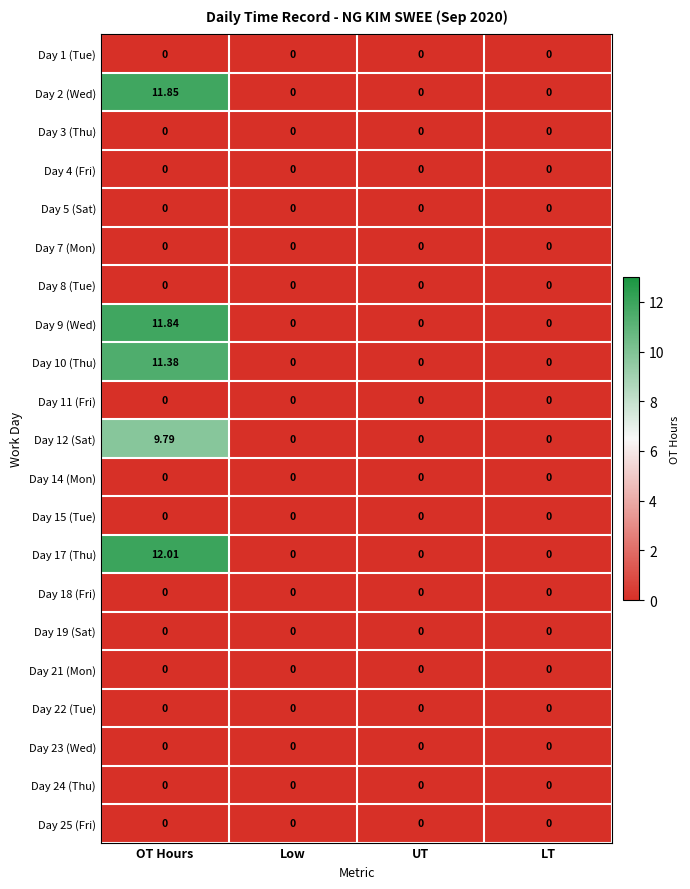

Which category has the highest value across all series?

OT Hours